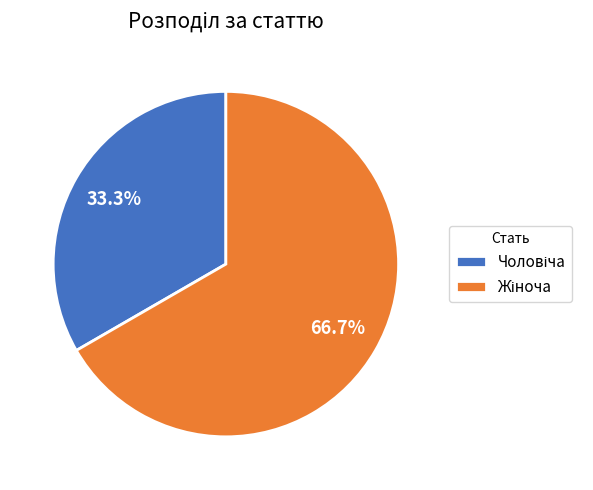

Is there any slice that represents more than half of the pie?

Yes